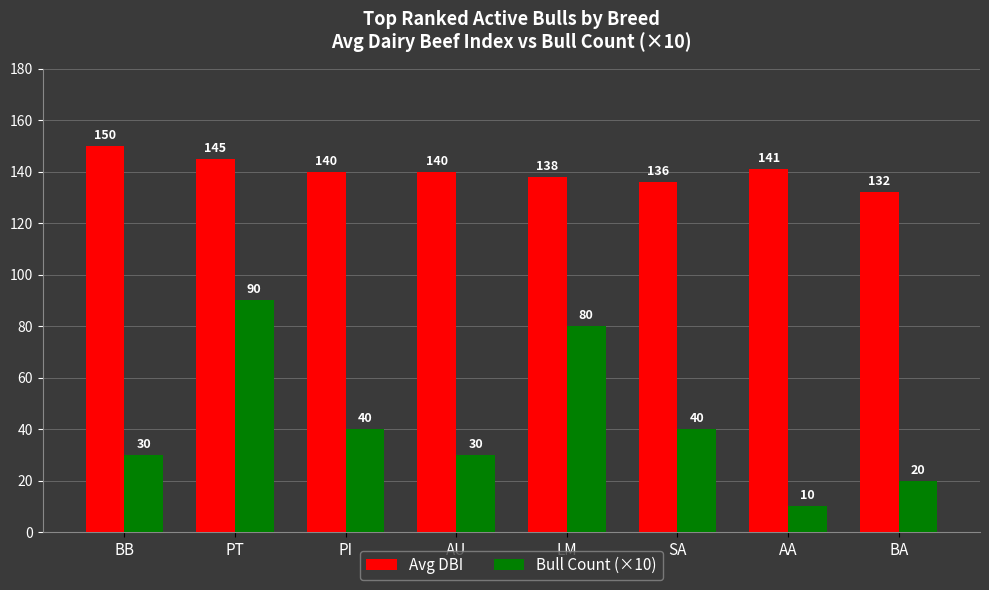

At which category is the sum across all series the highest?

PT